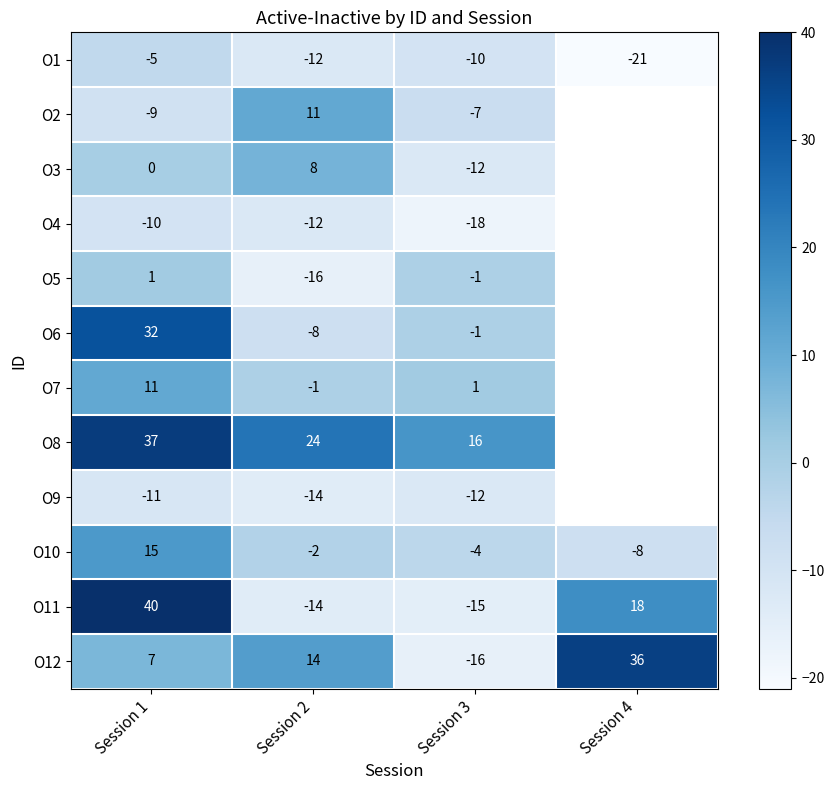

Where does the O1 series first go above -10?

Session 1